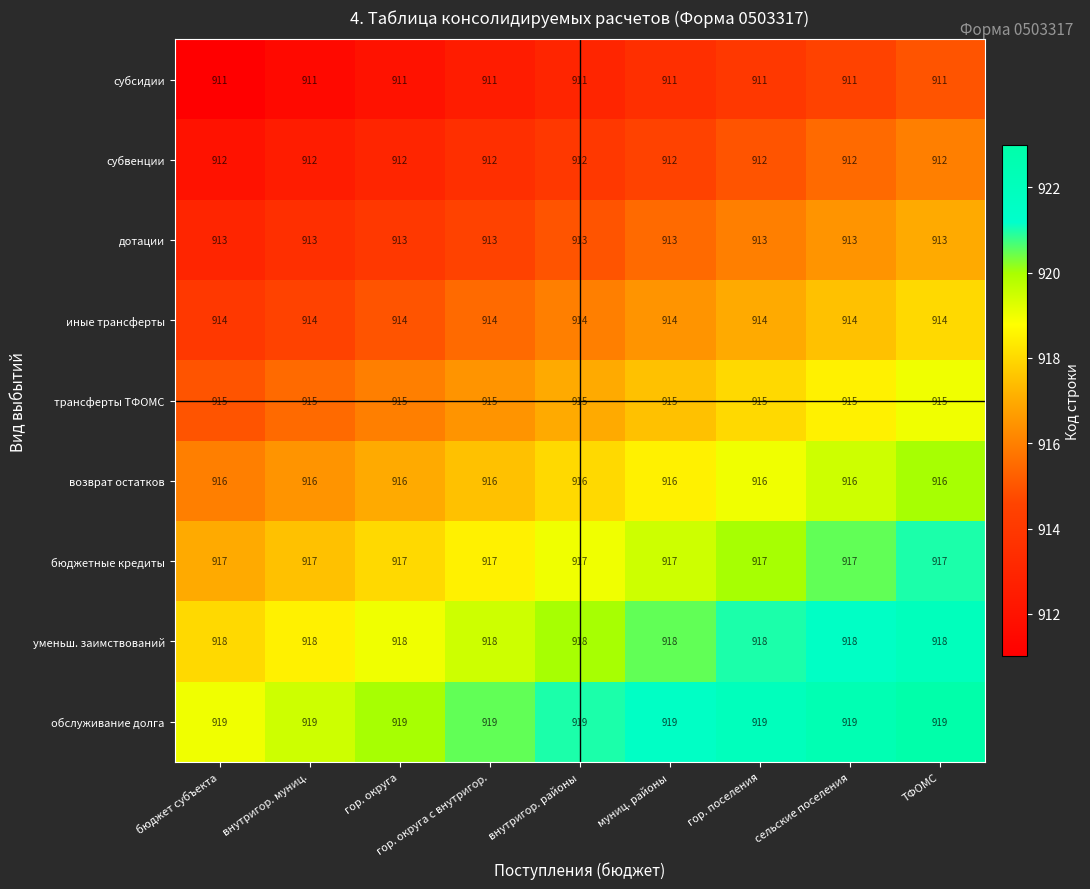

What is the minimum value for обслуживание долга?

919